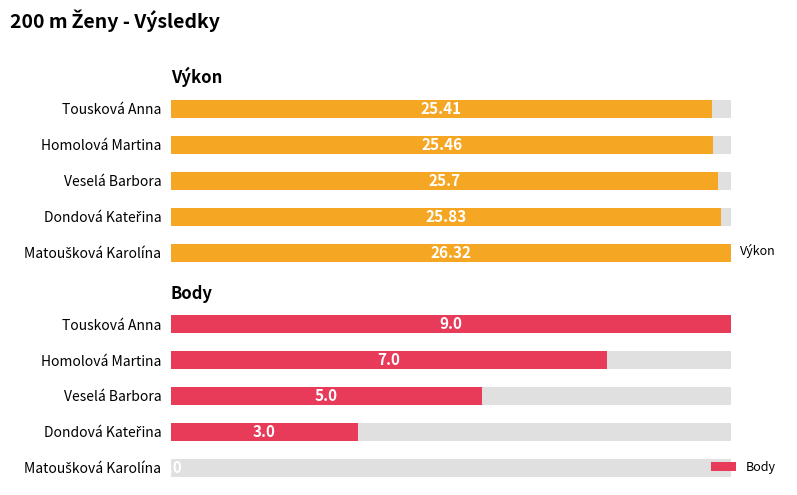

Reading right to left, what are all the values shown in this chart?

Výkon: 26.3	25.8	25.7	25.5	25.4
Body: 0.0	3.0	5.0	7.0	9.0